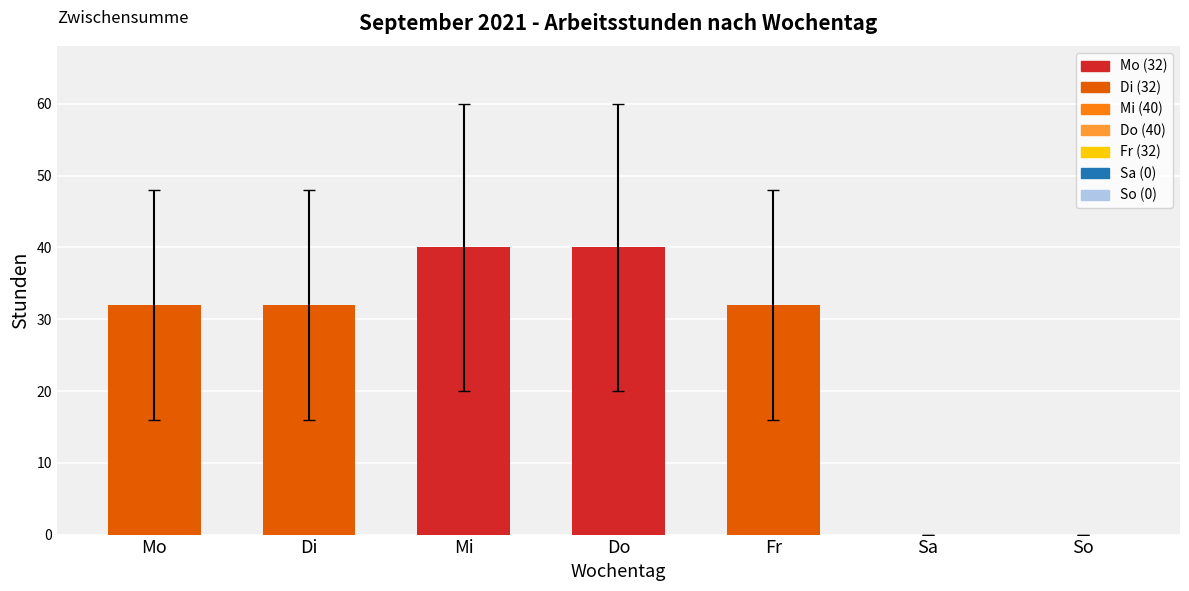

Reading right to left, list all the values displayed in this chart.

So=0	Sa=0	Fr=32	Do=40	Mi=40	Di=32	Mo=32